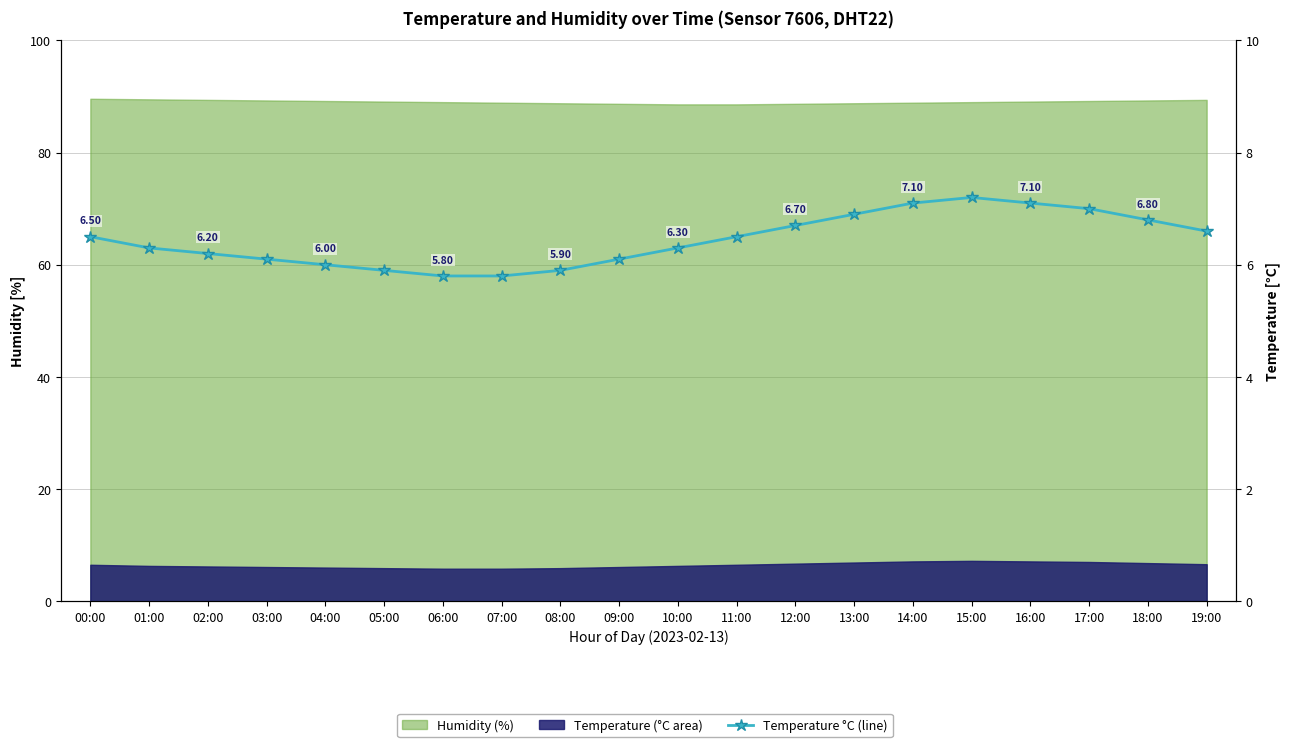

List the labels in order of value, largest first.

15:00, 14:00, 16:00, 17:00, 13:00, 18:00, 12:00, 19:00, 00:00, 11:00, 01:00, 10:00, 02:00, 03:00, 09:00, 04:00, 05:00, 08:00, 06:00, 07:00